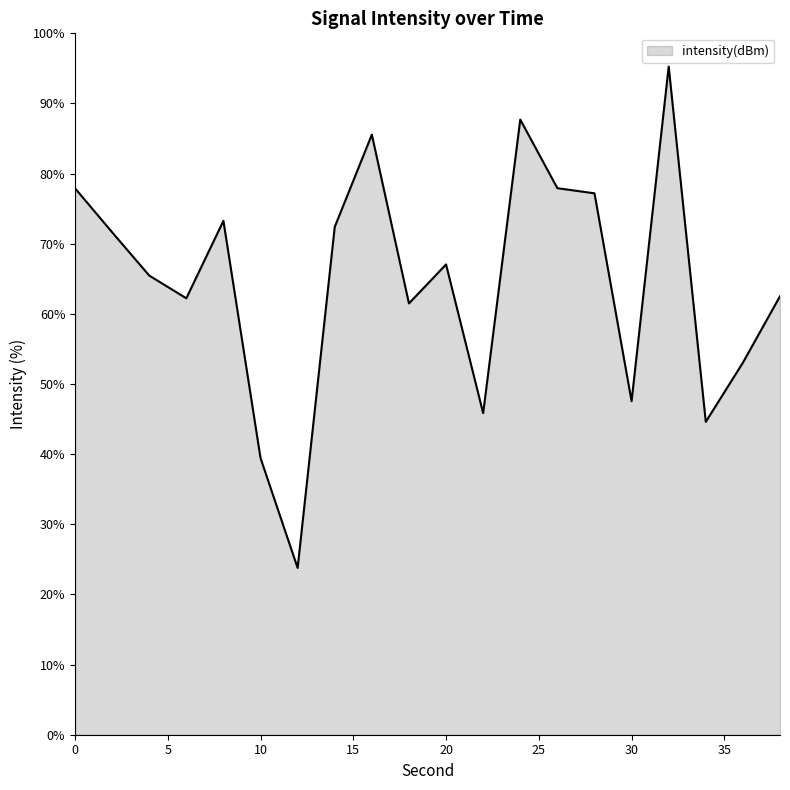

What is the difference between the maximum and minimum values?

71.5